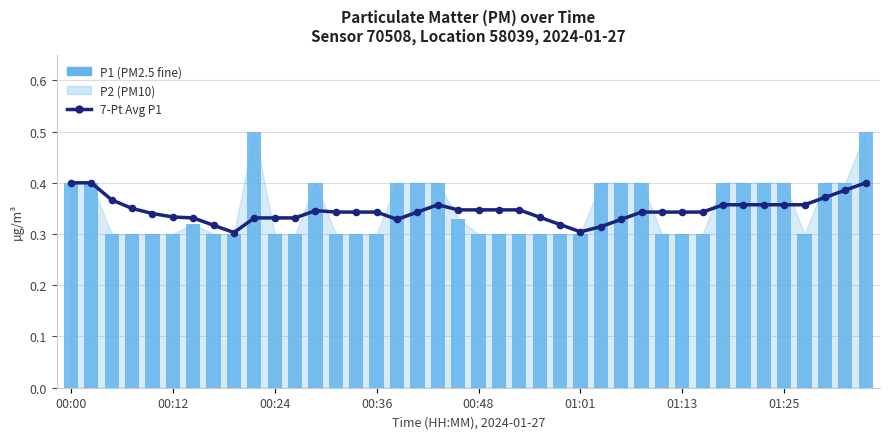

Is the value of P1 (PM2.5 fine) at 26 greater than the value of 7-Pt Avg P1 at 00:36?

Yes